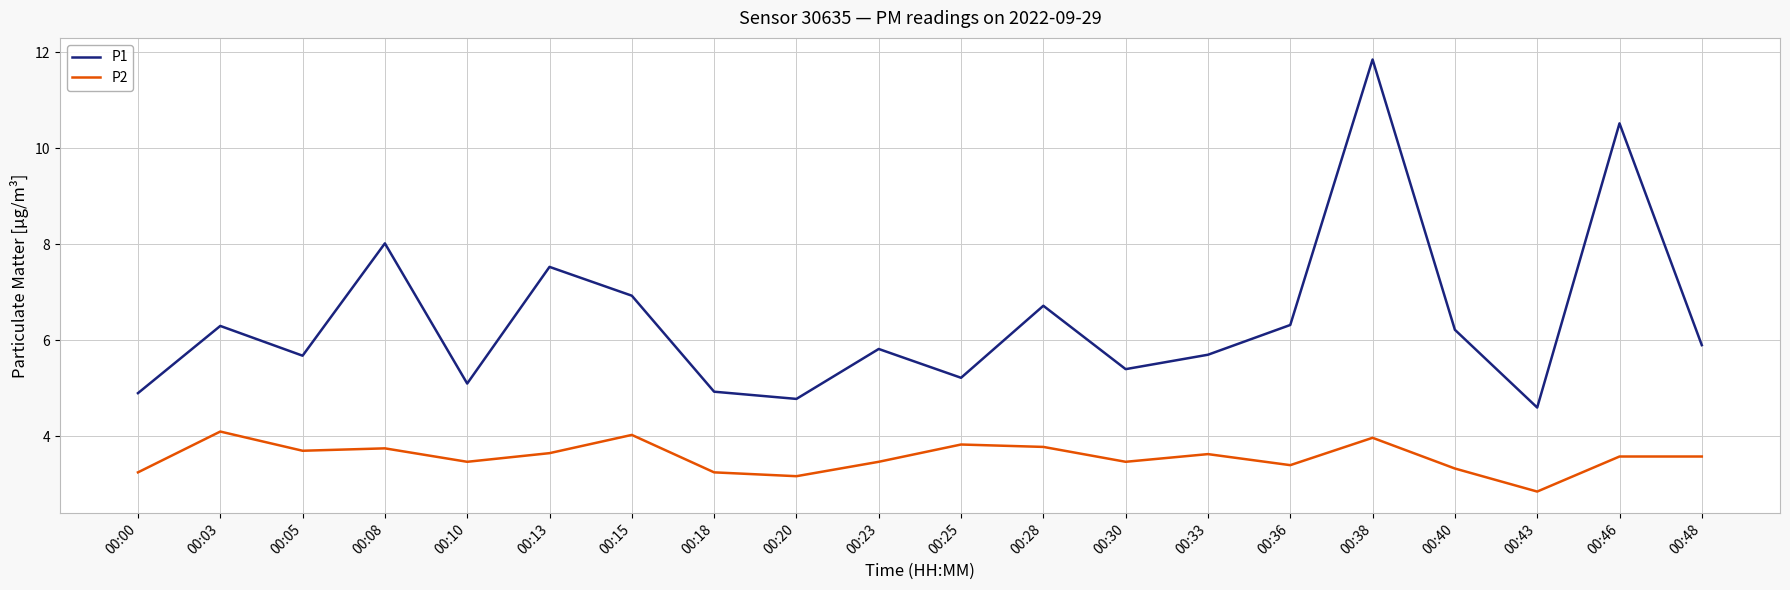

Rank the series by their average value, from lowest to highest.

P2, P1